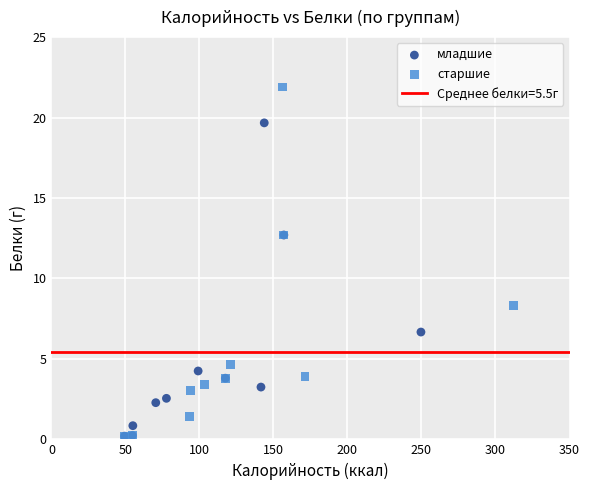

Which series reaches the maximum Y coordinate?

старшие